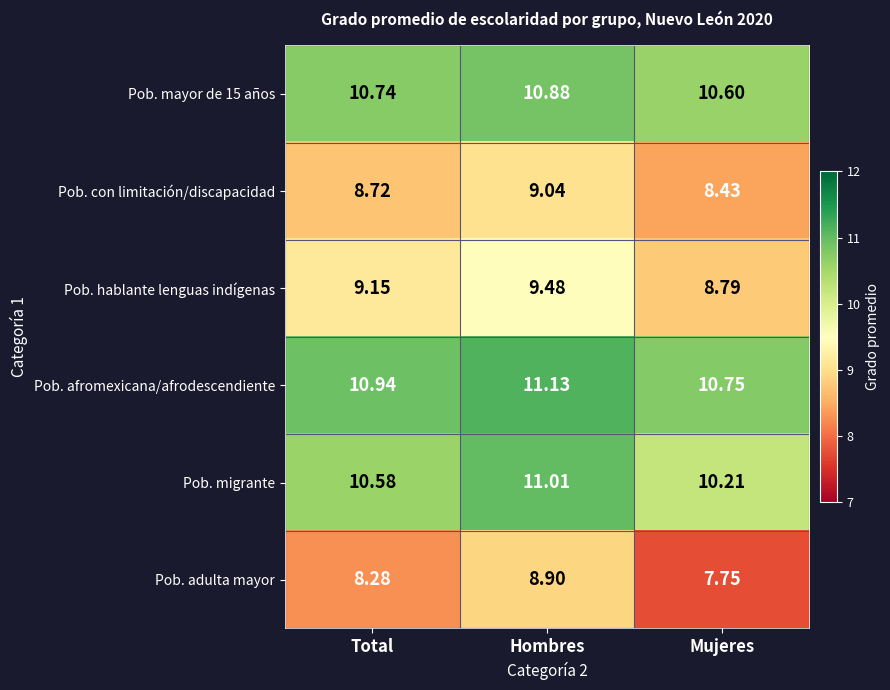

At which label is Pob. mayor de 15 años closest to 10?

Mujeres